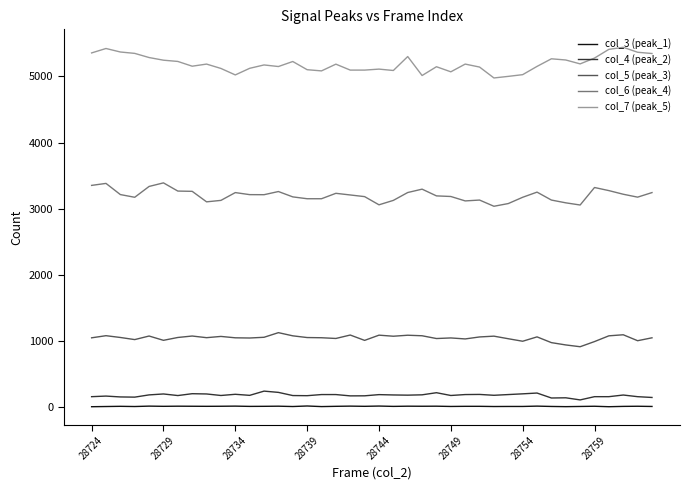

Which series has the largest range (max minus min)?

col_7 (peak_5)